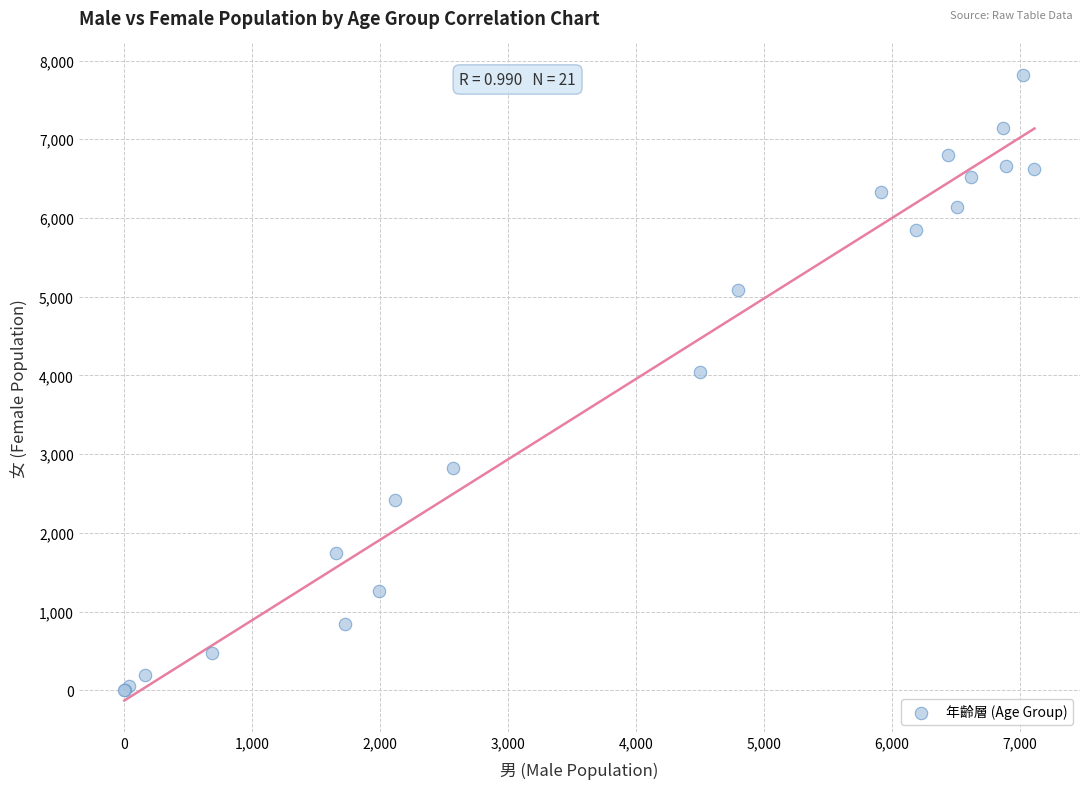

What Y value in the scatter plot is closest to 3910?

4042